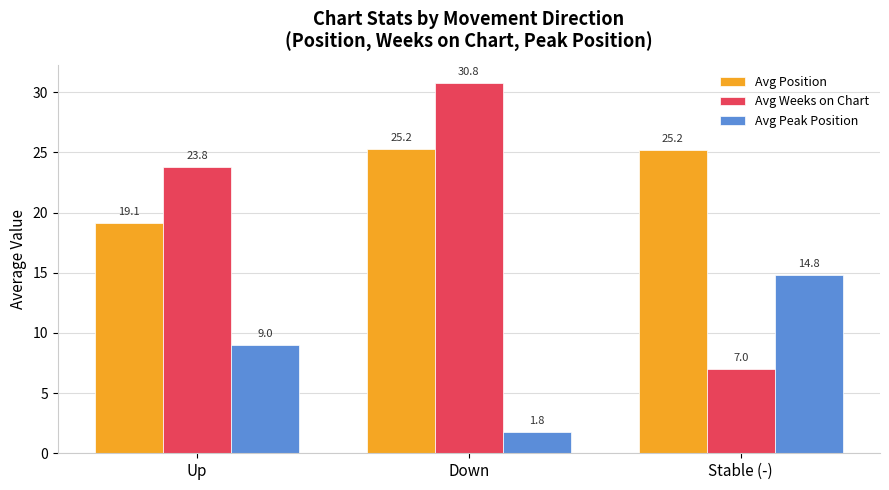

At how many categories does at least one series exceed 21?

3